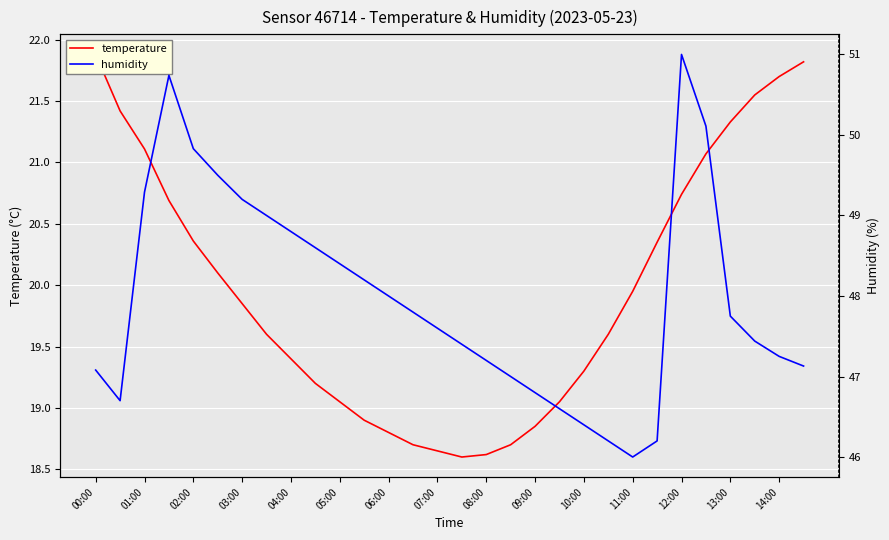

How many data points in temperature are above 19?

22